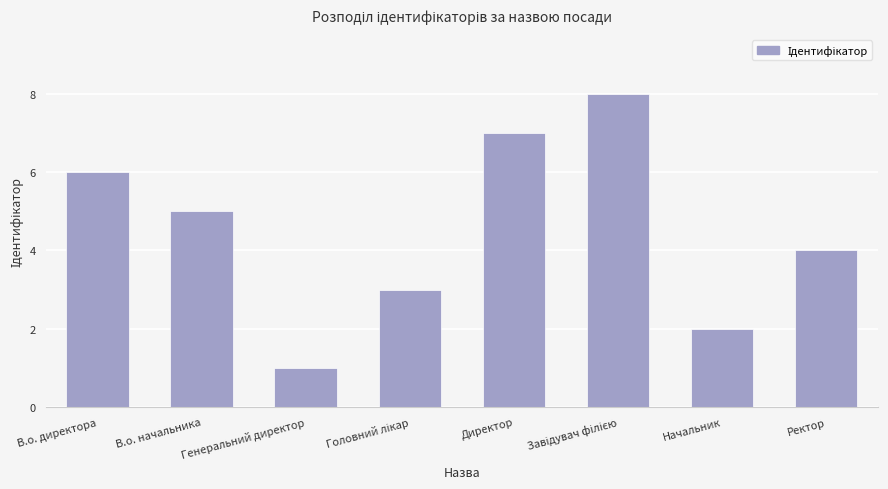

How many values are below 5?

4